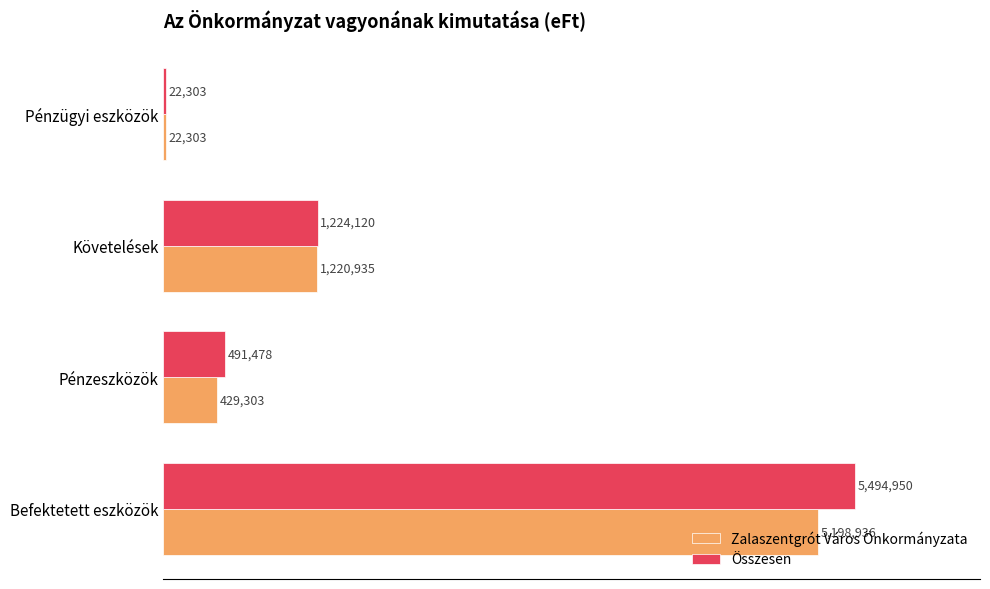

What are all the series names shown in the legend?

Zalaszentgrót Város Önkormányzata, Összesen